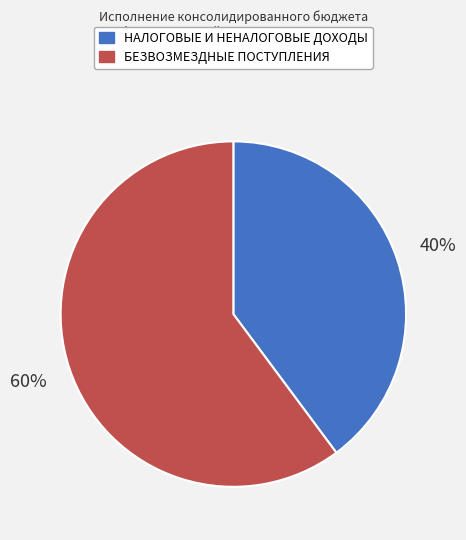

Which slice is the largest?

БЕЗВОЗМЕЗДНЫЕ ПОСТУПЛЕНИЯ